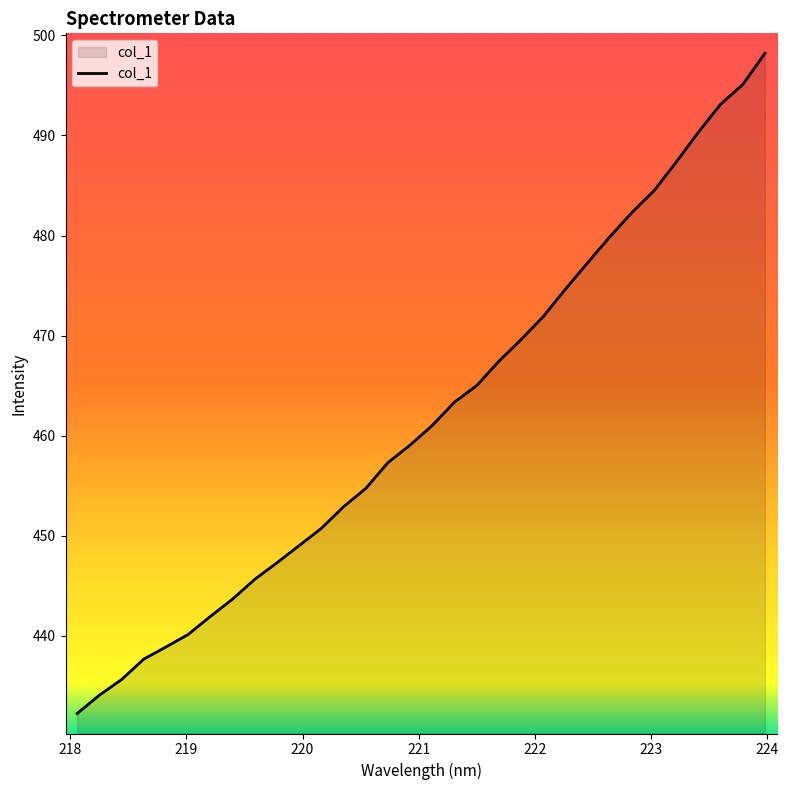

What is the greatest value displayed?

498.2